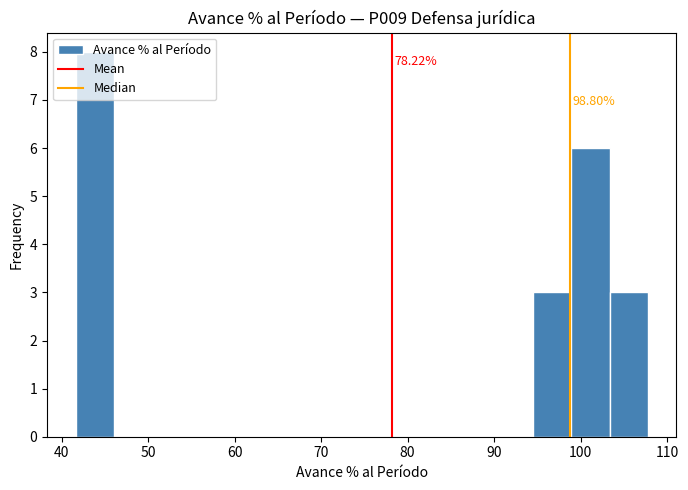

Which range on the x-axis has the tallest bar?

42 to 46